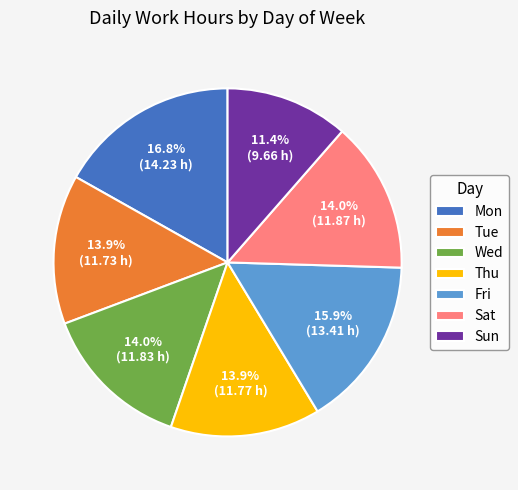

Does Sun account for over 50% of the chart?

No